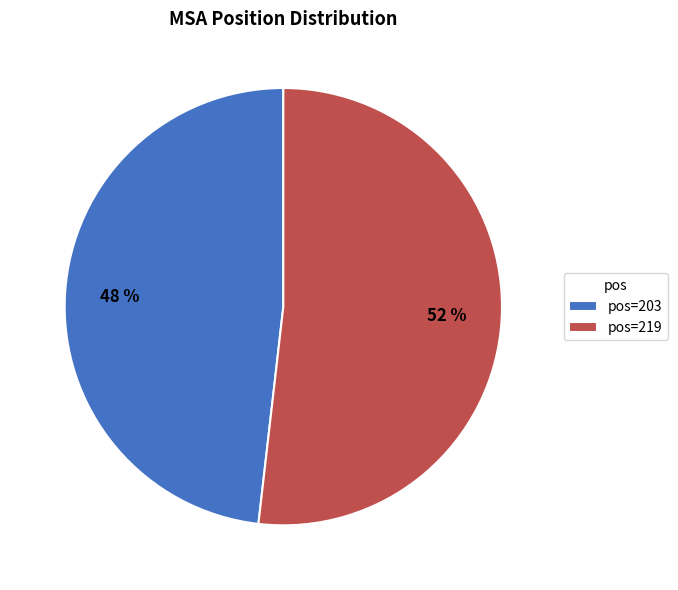

To the nearest percent, what is the average slice percentage?

50%